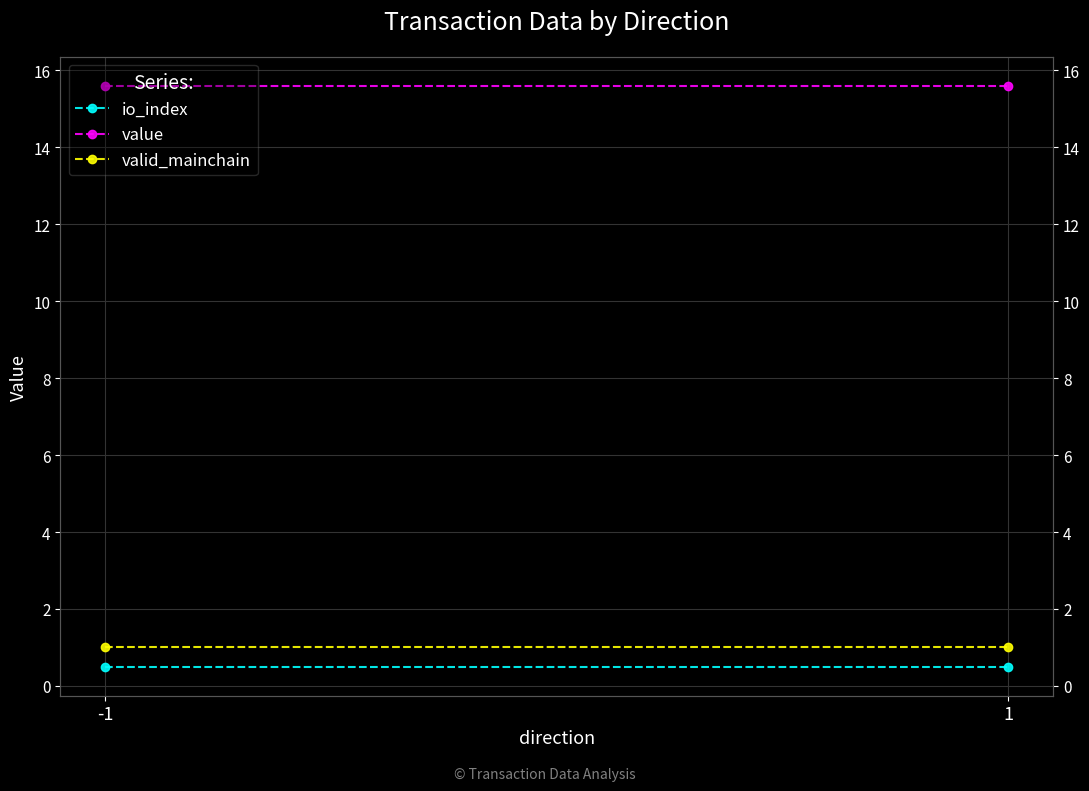

Which series has the largest total across all categories?

value